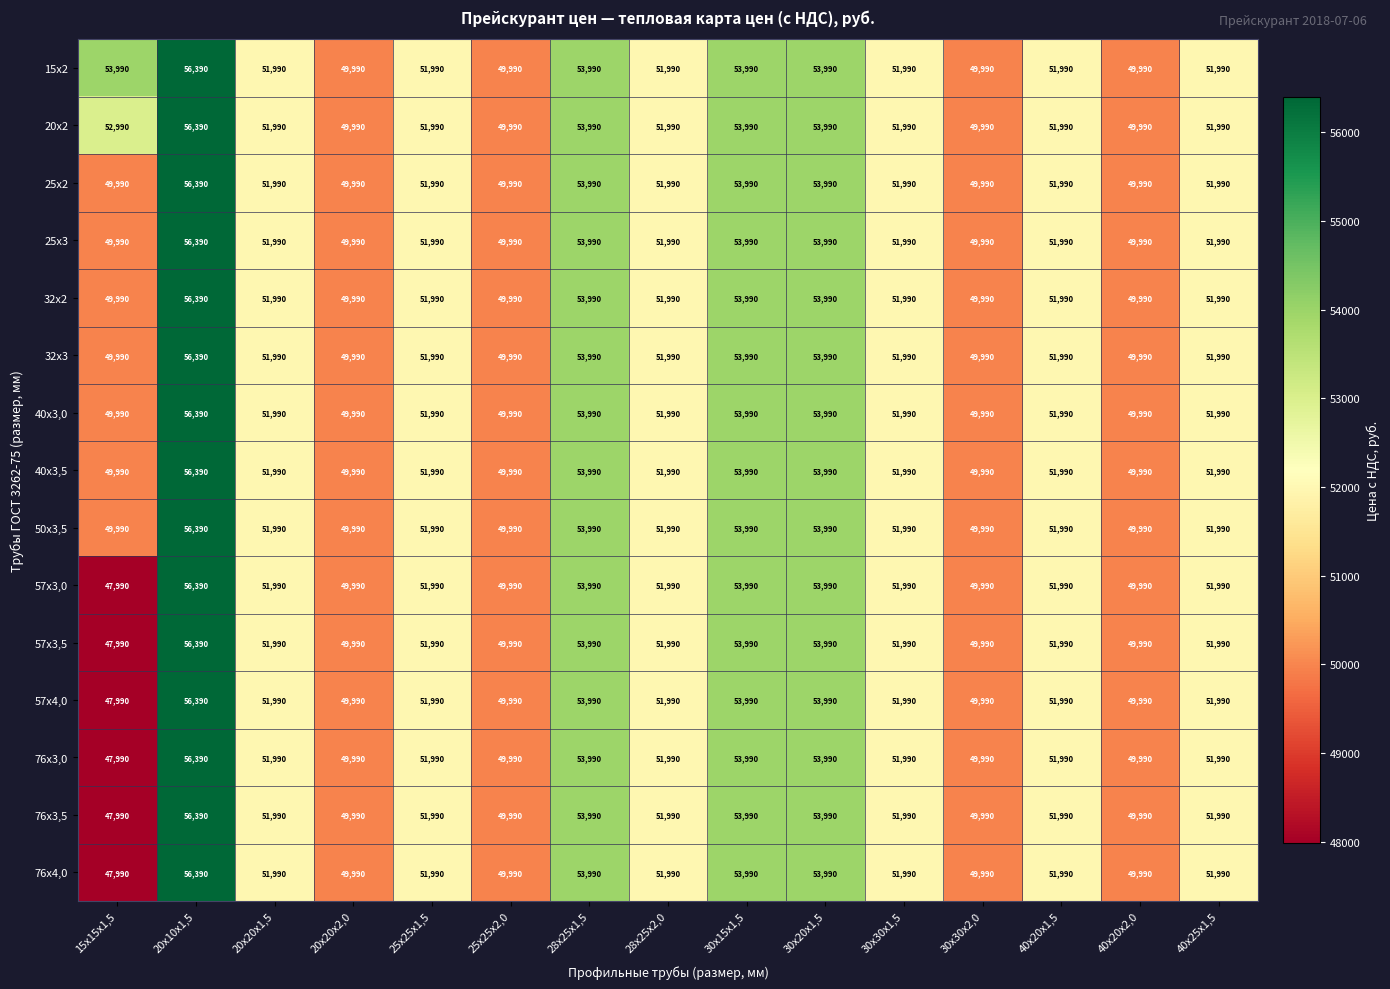

What is the approximate value of 76х4,0 at 25х25х1,5, to the nearest 10?

51990